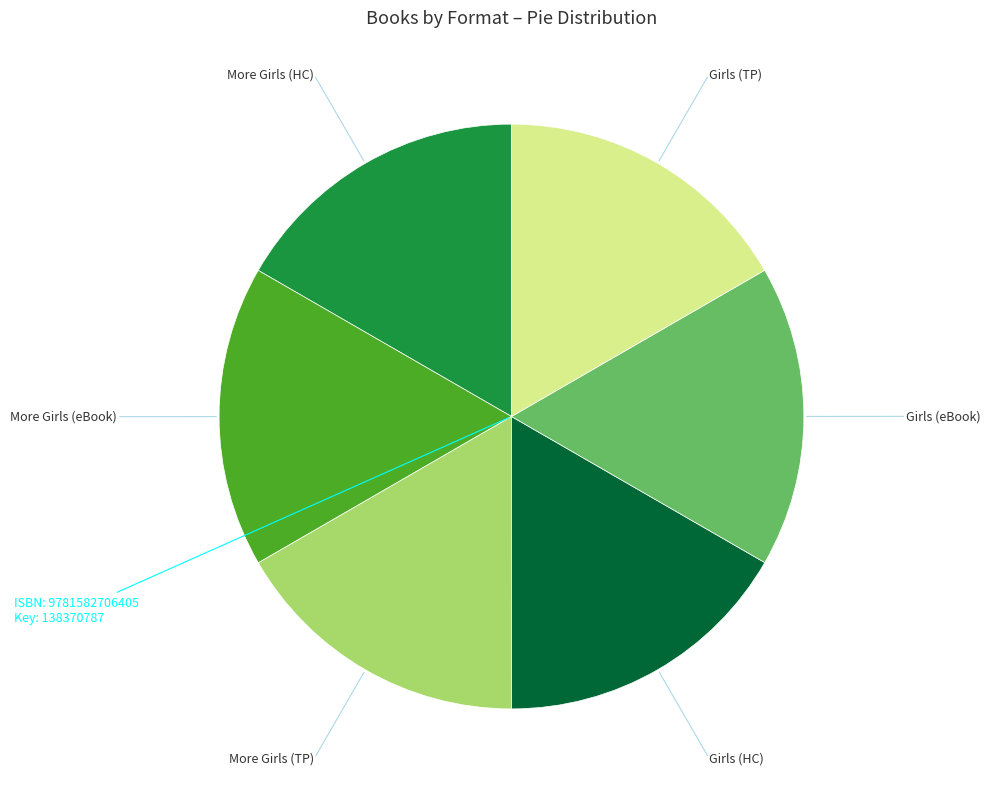

Is there any slice that represents more than half of the pie?

No